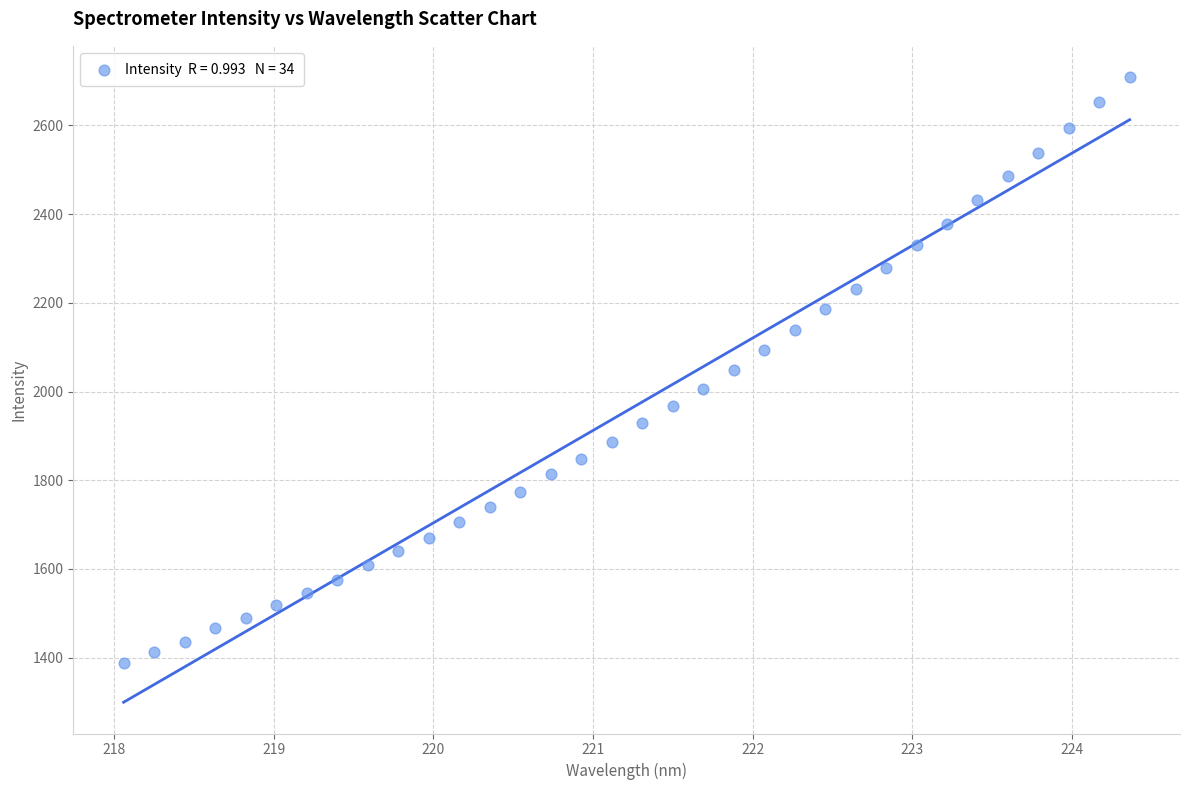

What is the range of X values (max minus min)?

6.3